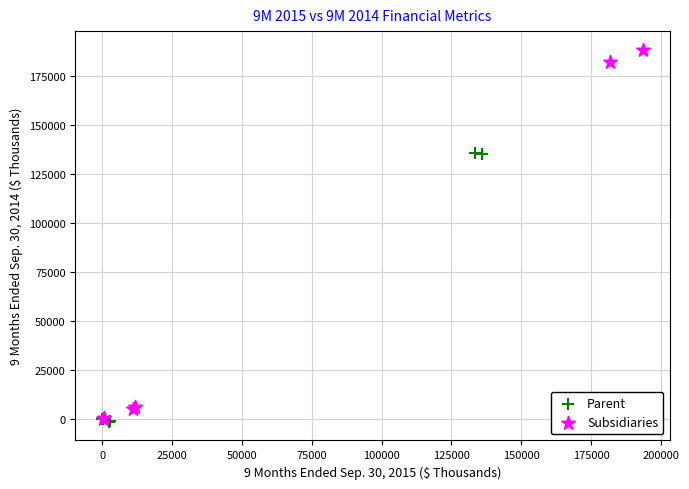

Which series has the widest spread of Y values?

Subsidiaries